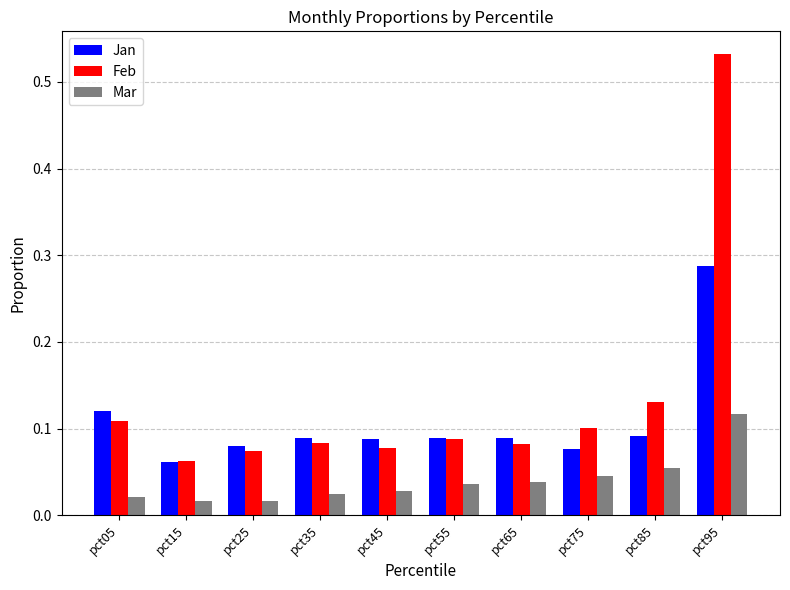

List the series in order of their peak value, lowest first.

Mar, Jan, Feb